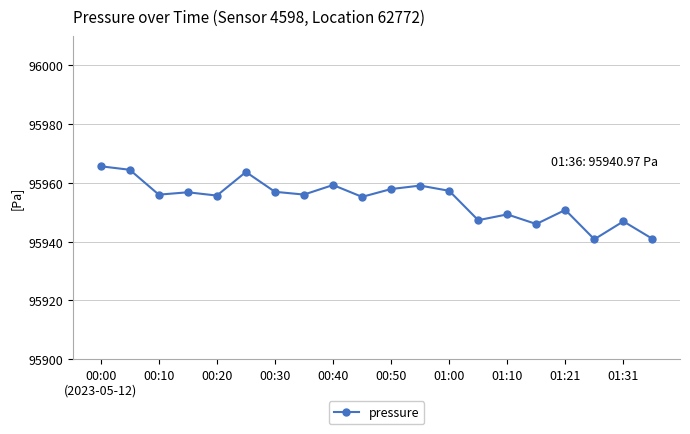

What is the maximum value shown in the chart?

95965.7